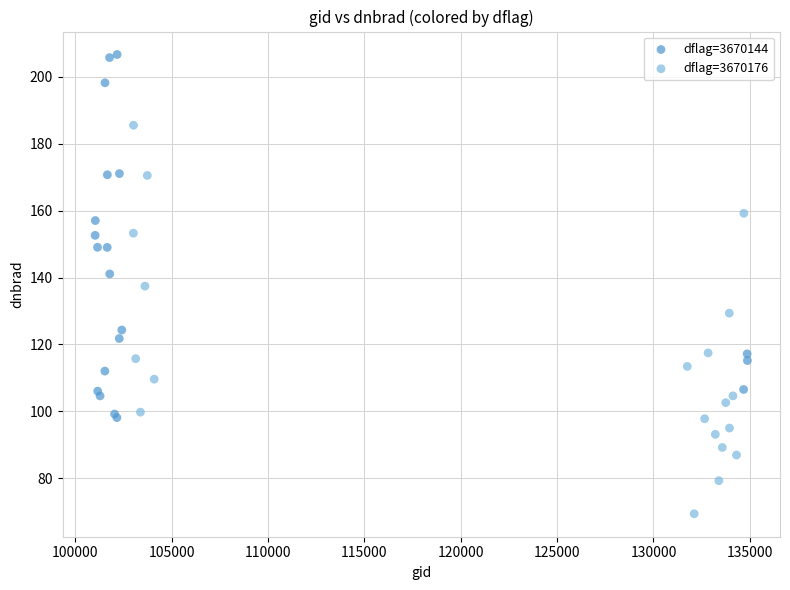

Which series contains the lowest Y value?

dflag=3670176